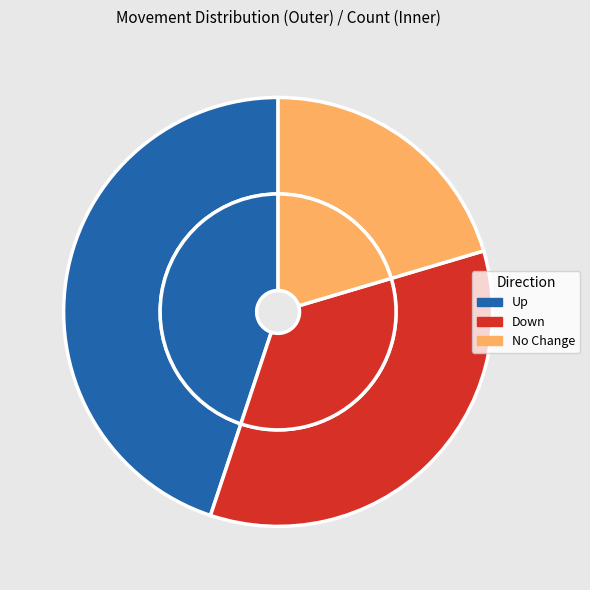

To the nearest percent, what is the difference between the up and - slice percentages?

24%